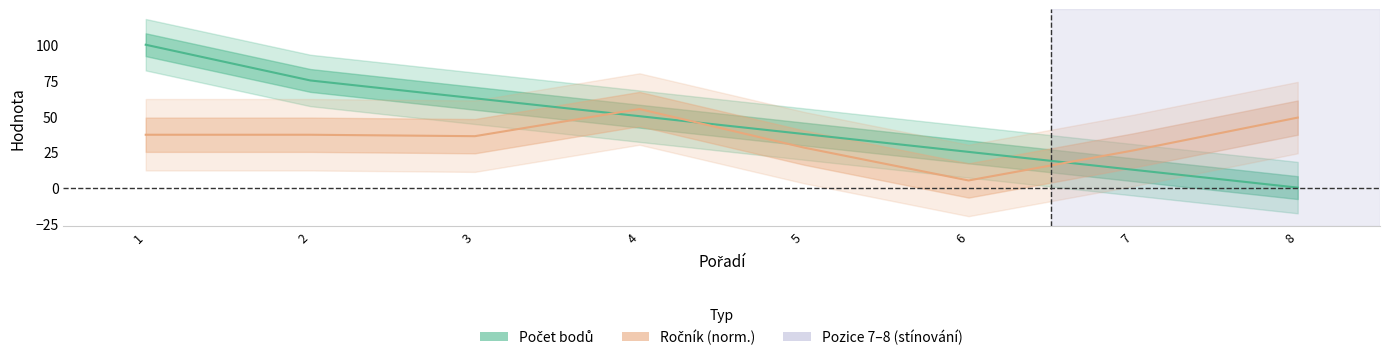

At how many categories does at least one series exceed 14?

8